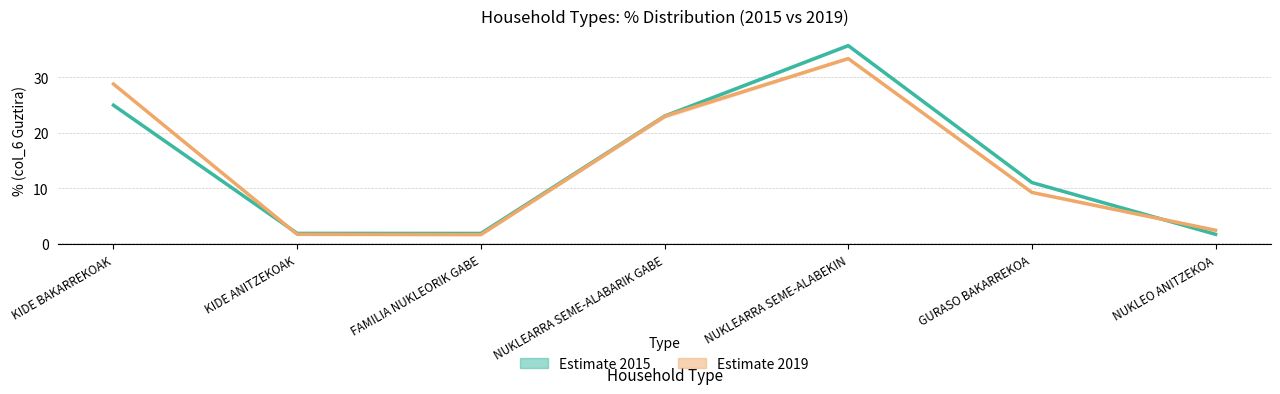

At which label does Guztira 2019 (mid) first exceed 9?

KIDE BAKARREKOAK